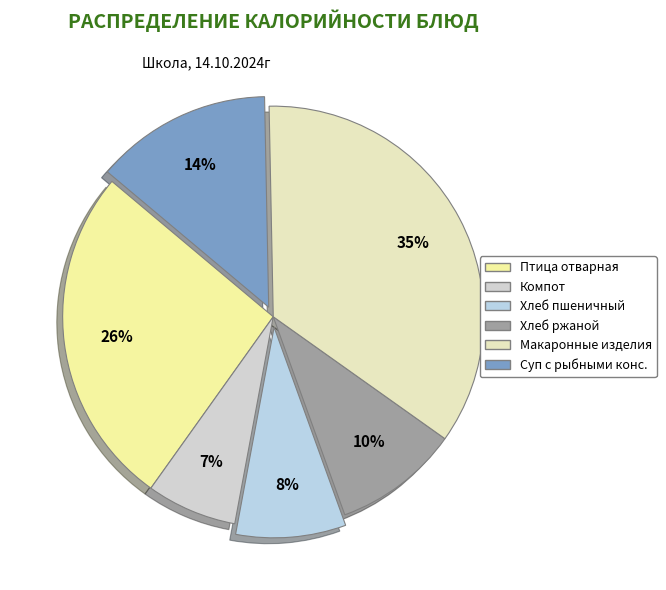

Which category has the biggest portion of the pie?

Макаронные изделия (Завтрак)